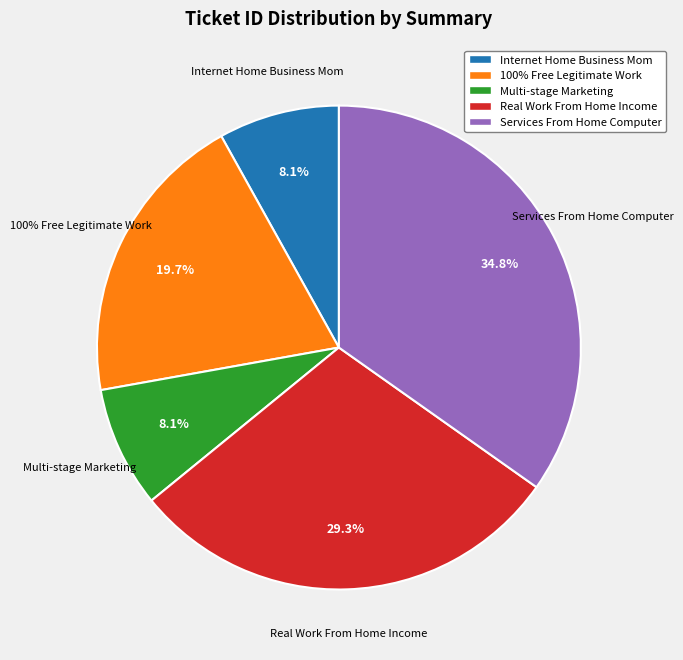

Rank the categories by value from highest to lowest.

Services From Home Computer, Real Work From Home Income, 100% Free Legitimate Work, Internet Home Business Mom, Multi-stage Marketing